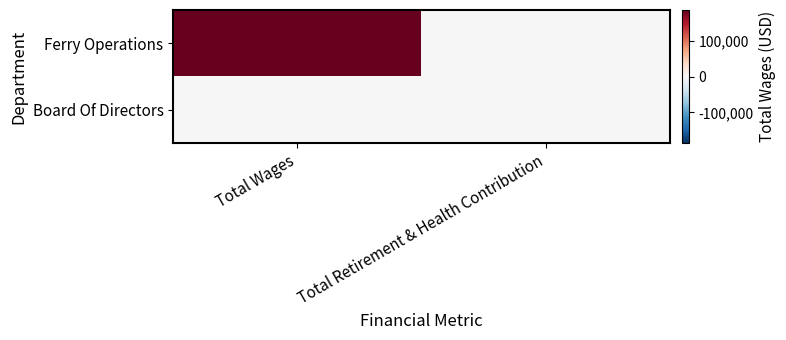

Rank the series at Total Wages from lowest to highest value.

Board Of Directors, Ferry Operations